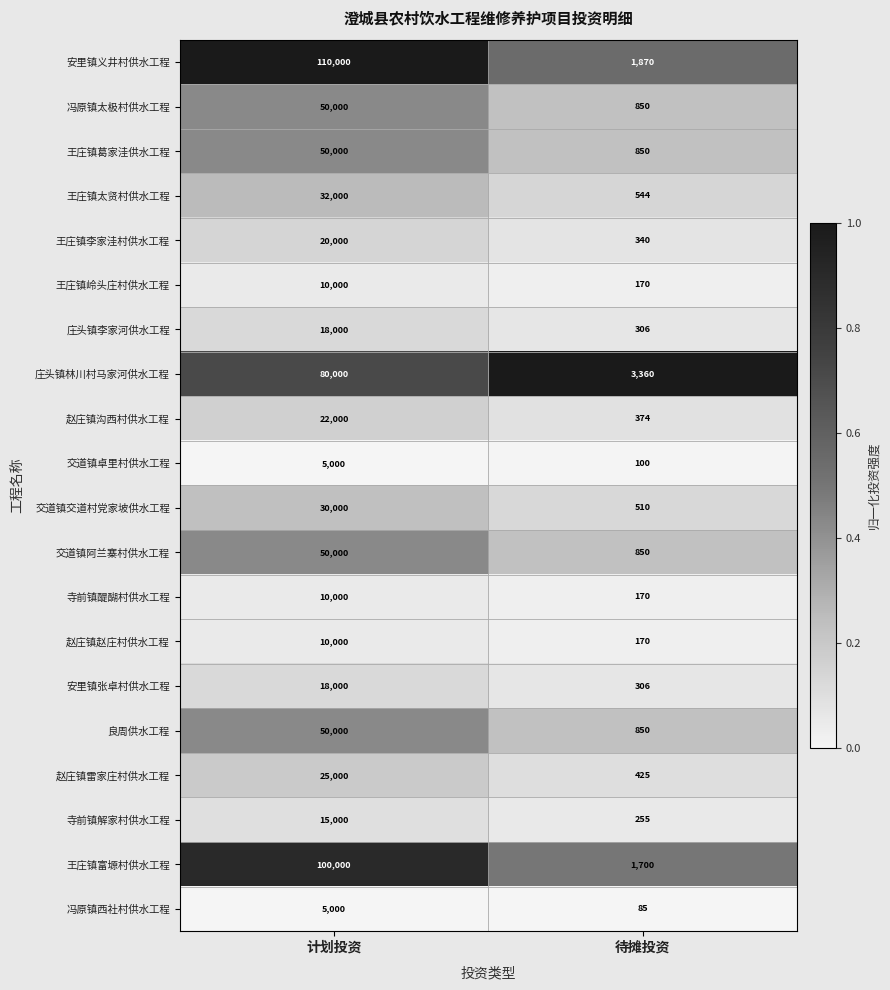

List the labels in order of 寺前镇解家村供水工程 value, smallest first.

待摊投资, 计划投资